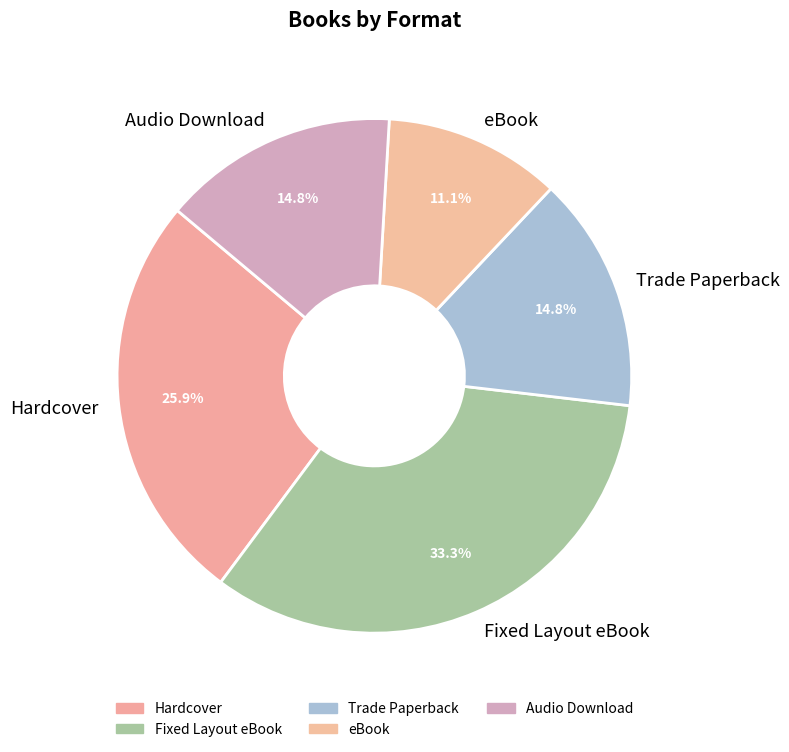

Is it true that Trade Paperback is 26% of the pie?

False